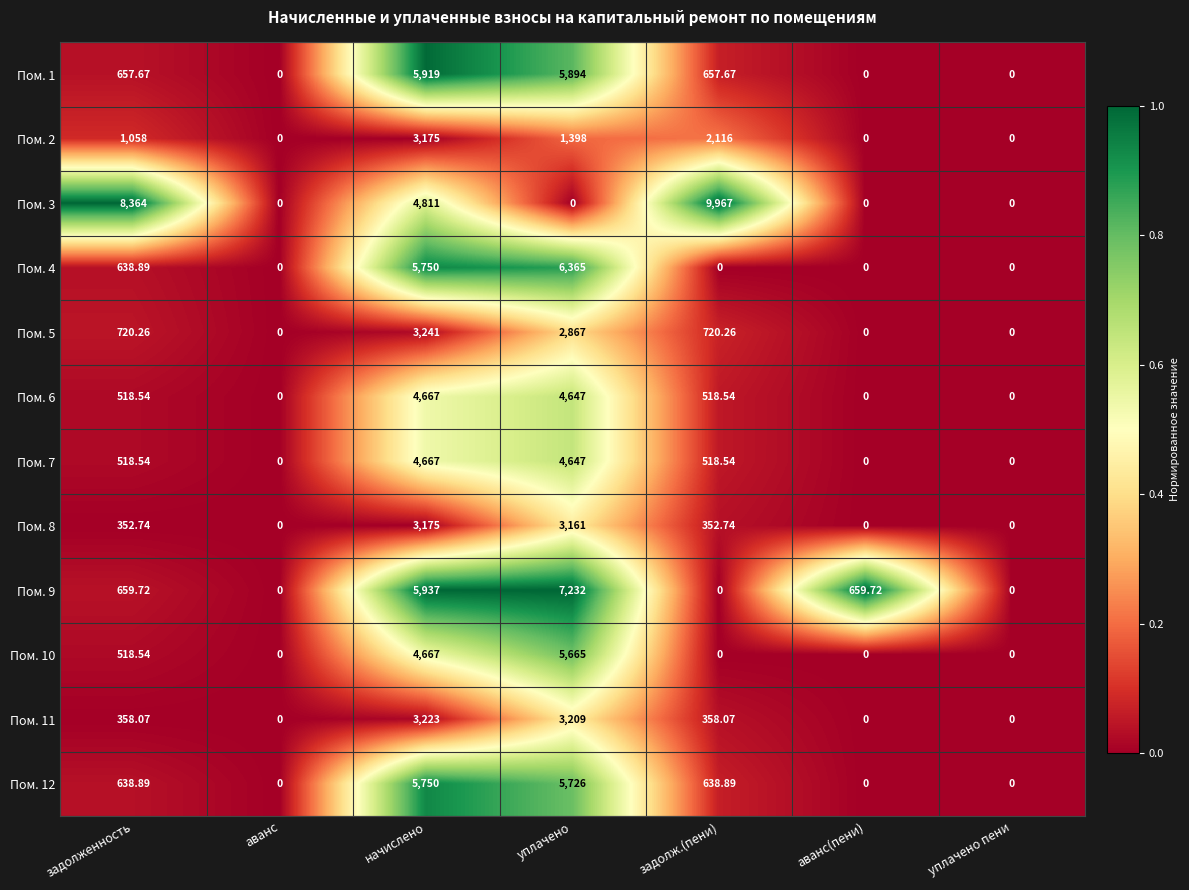

What is the difference between the highest and lowest values at уплачено?

7232.0